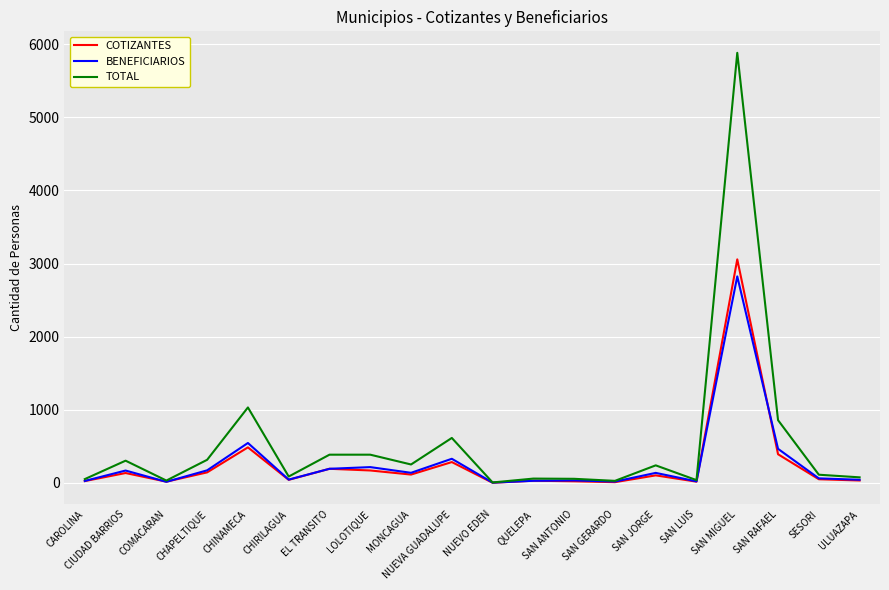

What is the highest value of the COTIZANTES series?

3058